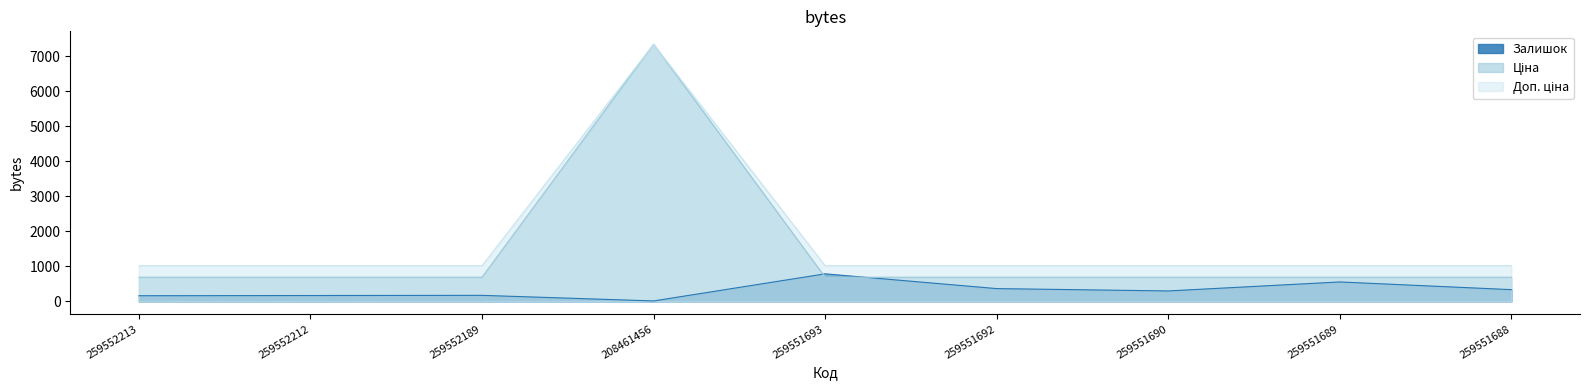

The Залишок series shows 1322.2 at 259551693. True or false?

False